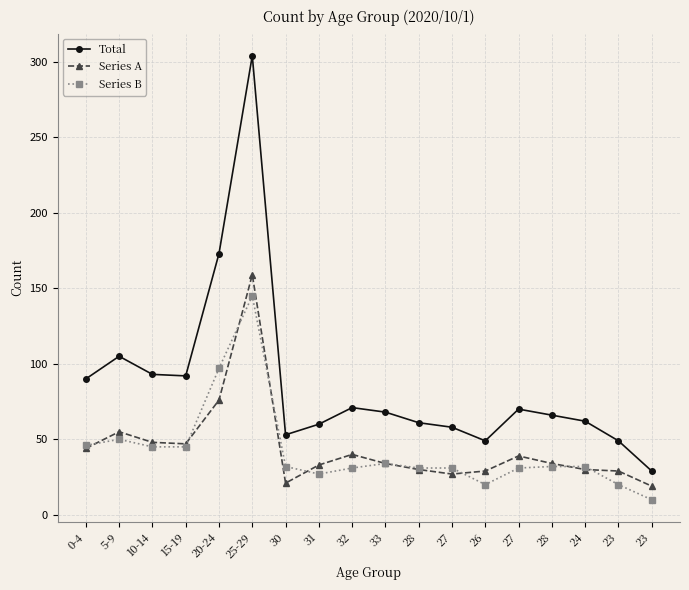

How many data points does each series have?

18